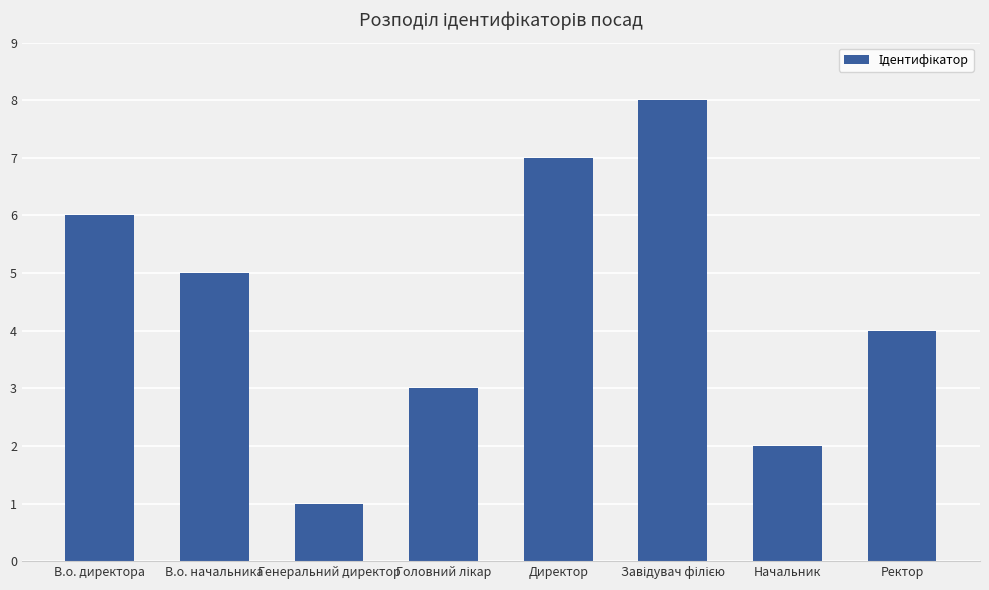

The value at Директор is 4. True or false?

False